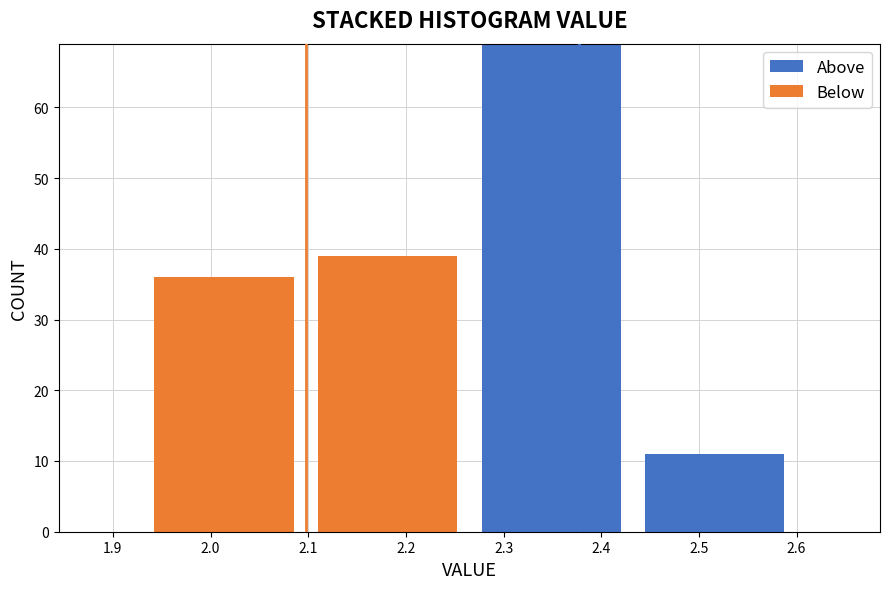

Where is Above nearest to the value 34?

2.5